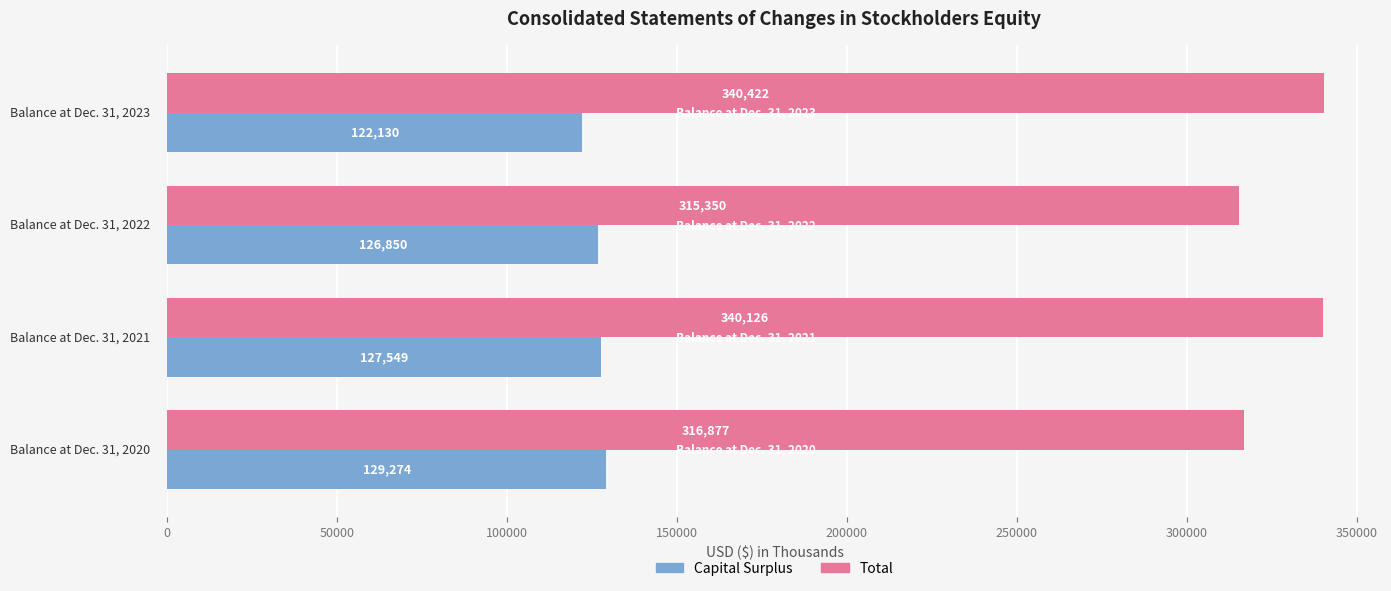

Which series has the largest range (max minus min)?

Total